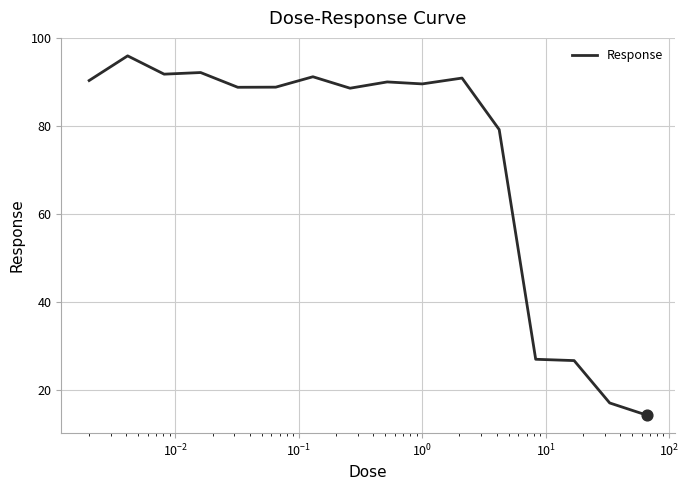

What is the maximum value shown in the chart?

96.0